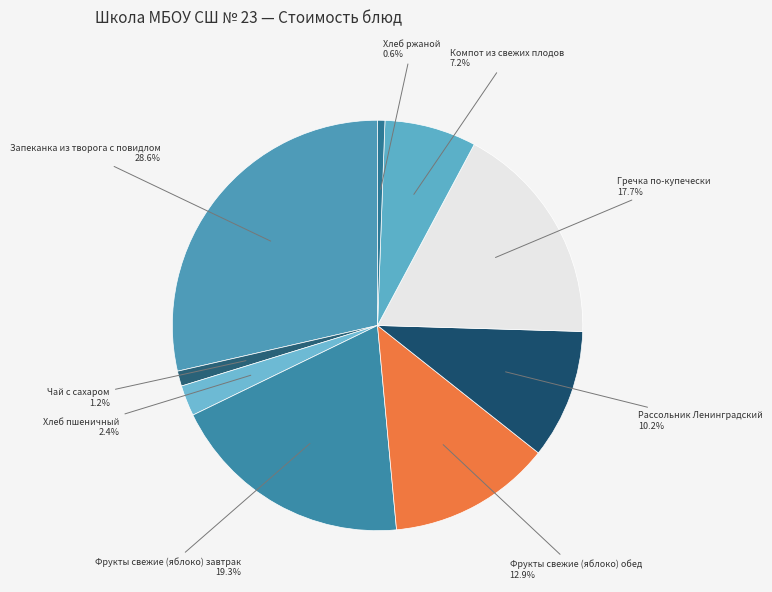

To the nearest percent, what portion does Хлеб пшеничный represent?

2%